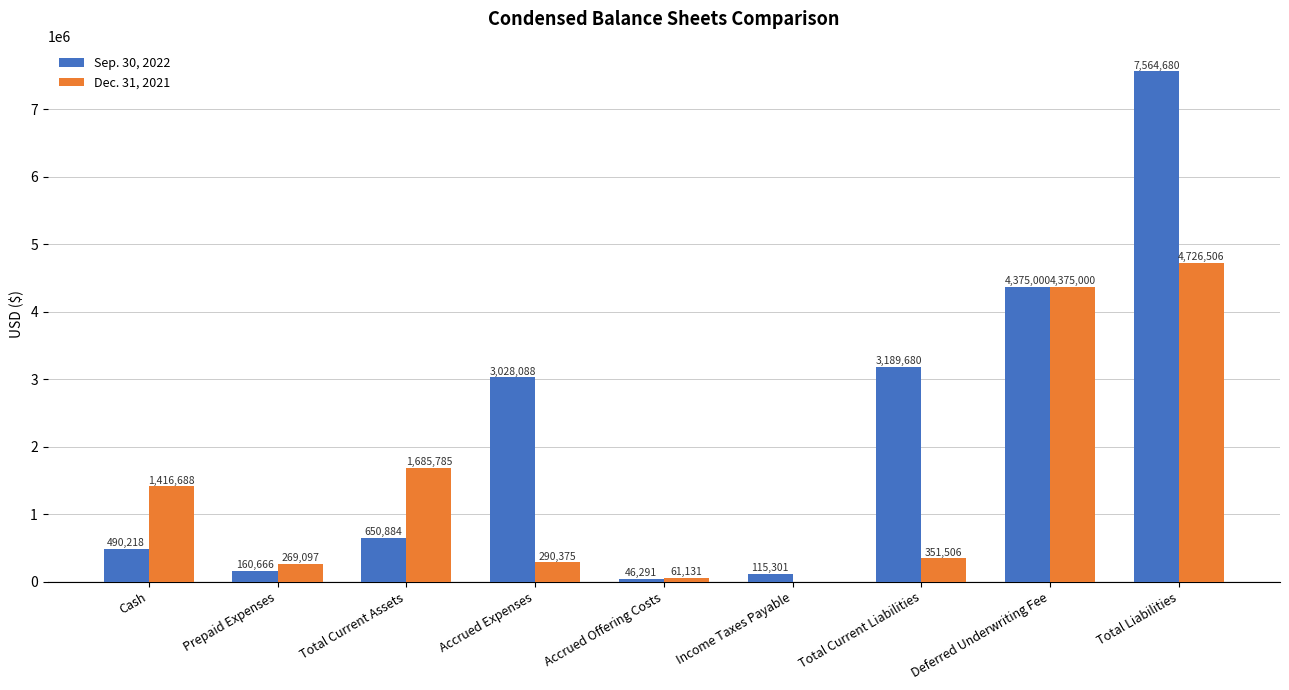

The Dec. 31, 2021 series shows 269097 at Prepaid Expenses. True or false?

True